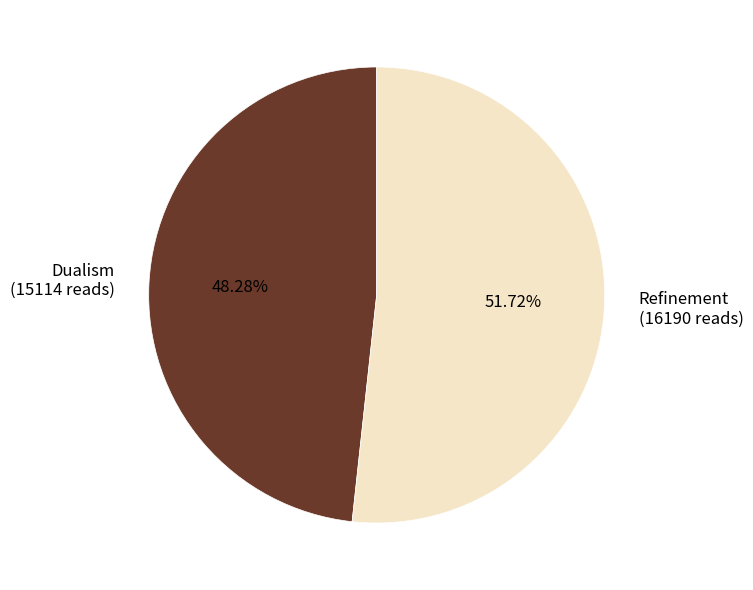

True or false: Refinement accounts for 38% of the total.

False